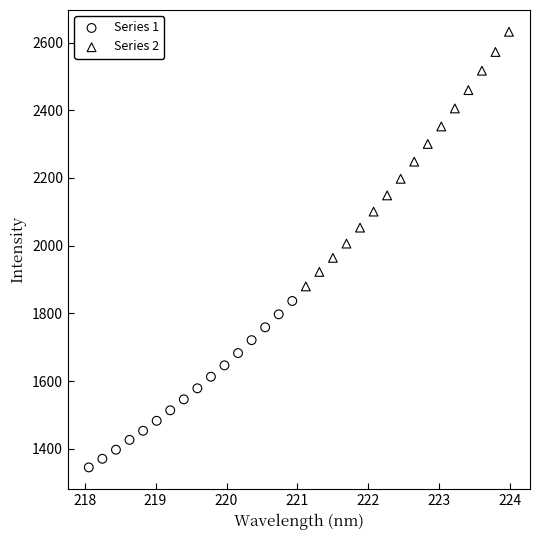

Which series contains the lowest Y value?

Series 1